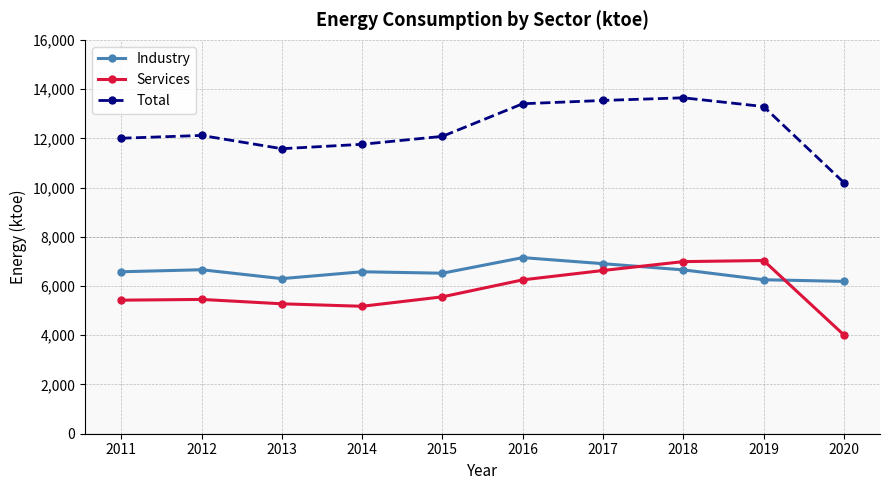

At how many categories does at least one series exceed 5399?

10